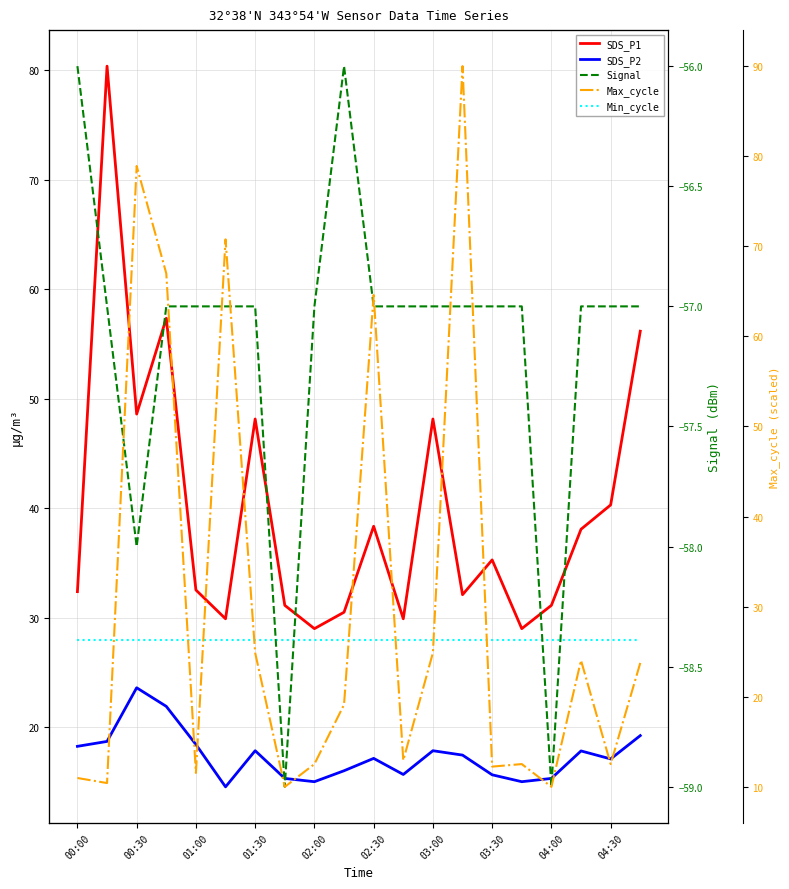

Which series changed the most between 03:00 and 04:30?

Max_cycle